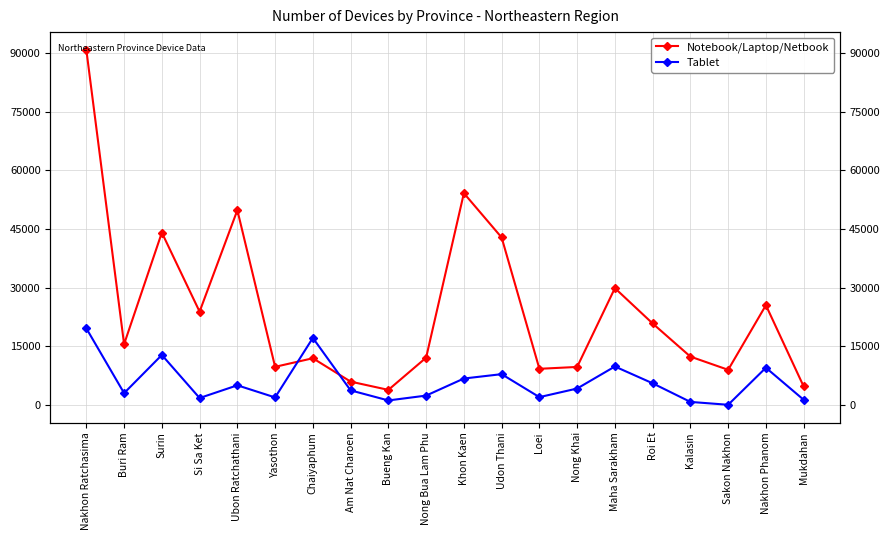

In Tablet, how many points are lower than both neighbors (excluding endpoints)?

6